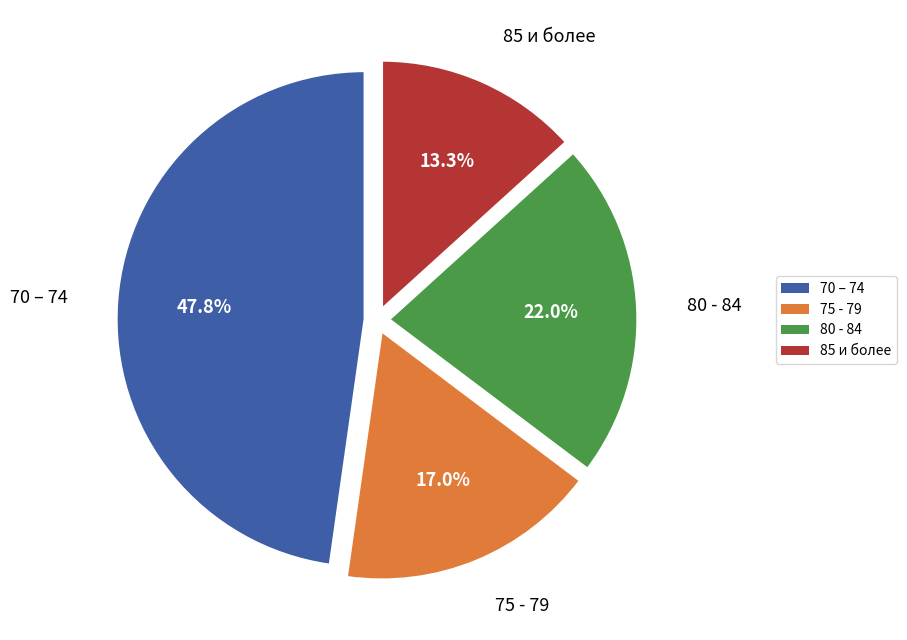

Does any single category account for the majority?

No